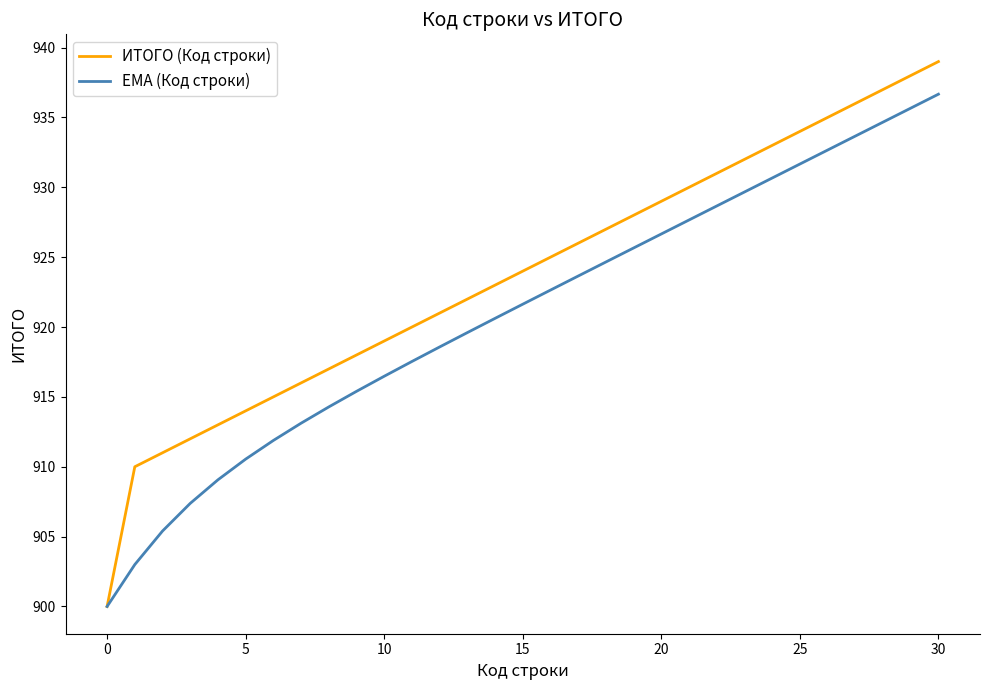

What is the difference between the maximum and minimum values in the EMA (Код строки) series?

36.7